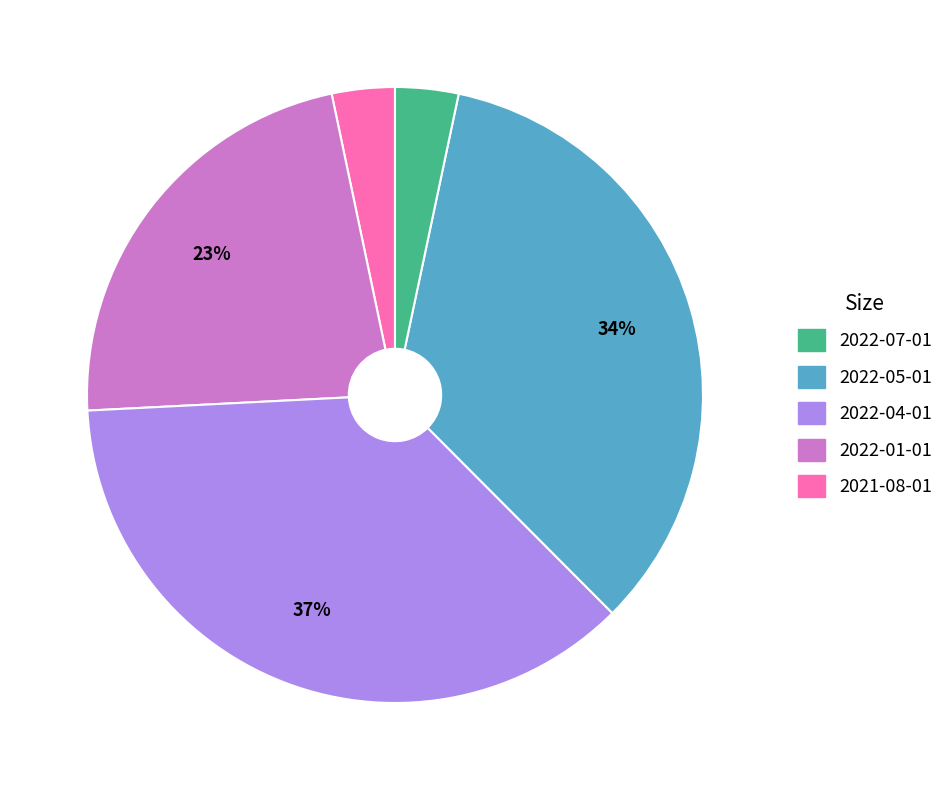

Is there a majority slice in this chart?

No